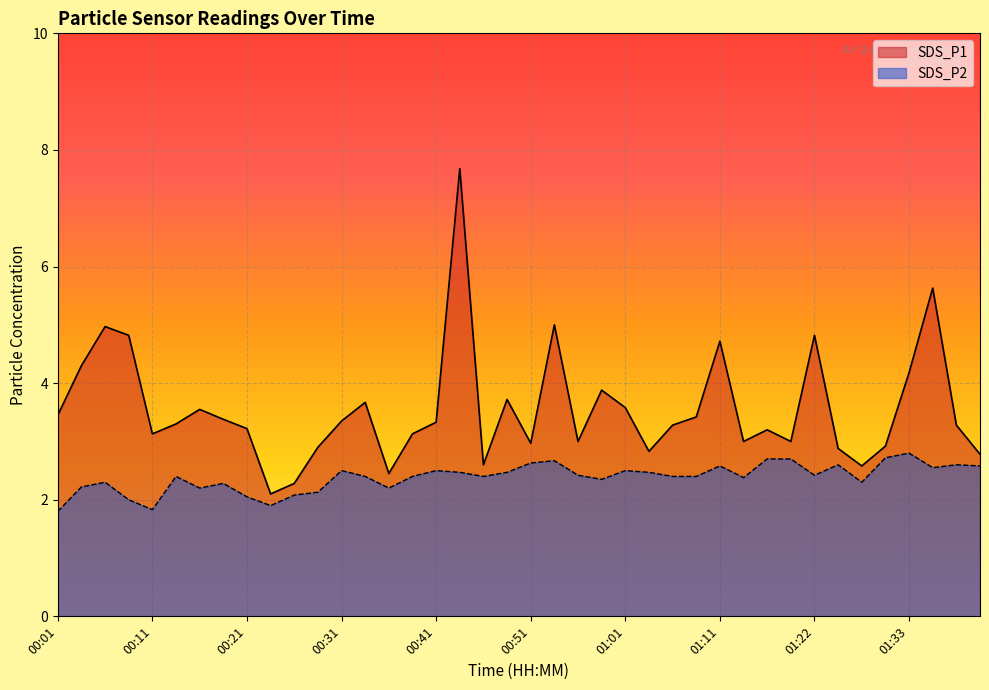

Where is the first local maximum for SDS_P1?

00:06